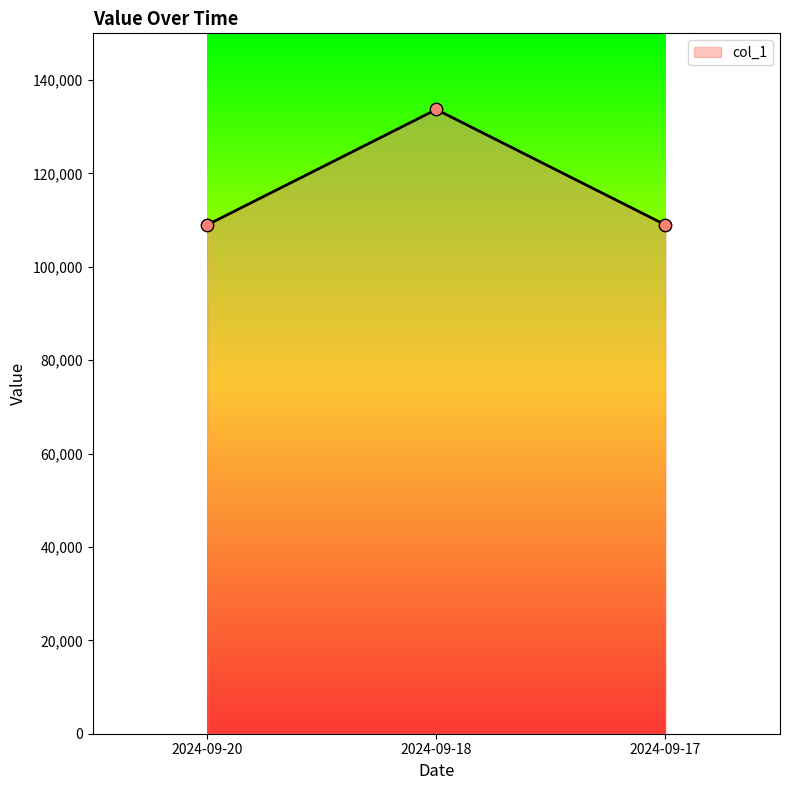

What is the change in value from 2024-09-20 to 2024-09-18?

+24715.9